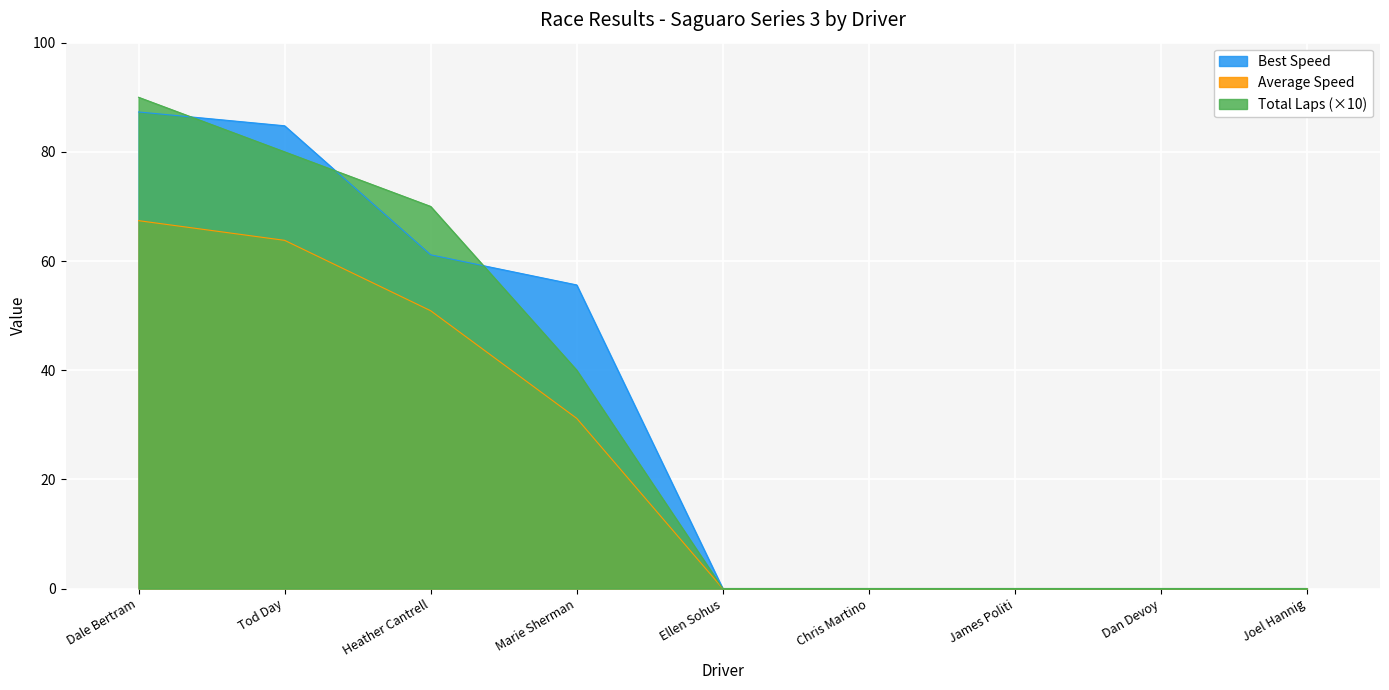

Rank the series at Dale Bertram from highest to lowest value.

Total Laps (×10), Best Speed, Average Speed